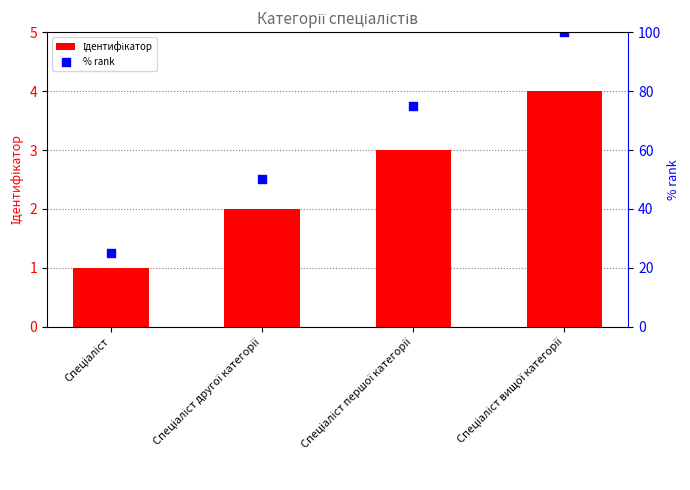

At how many categories does at least one series exceed 78?

1